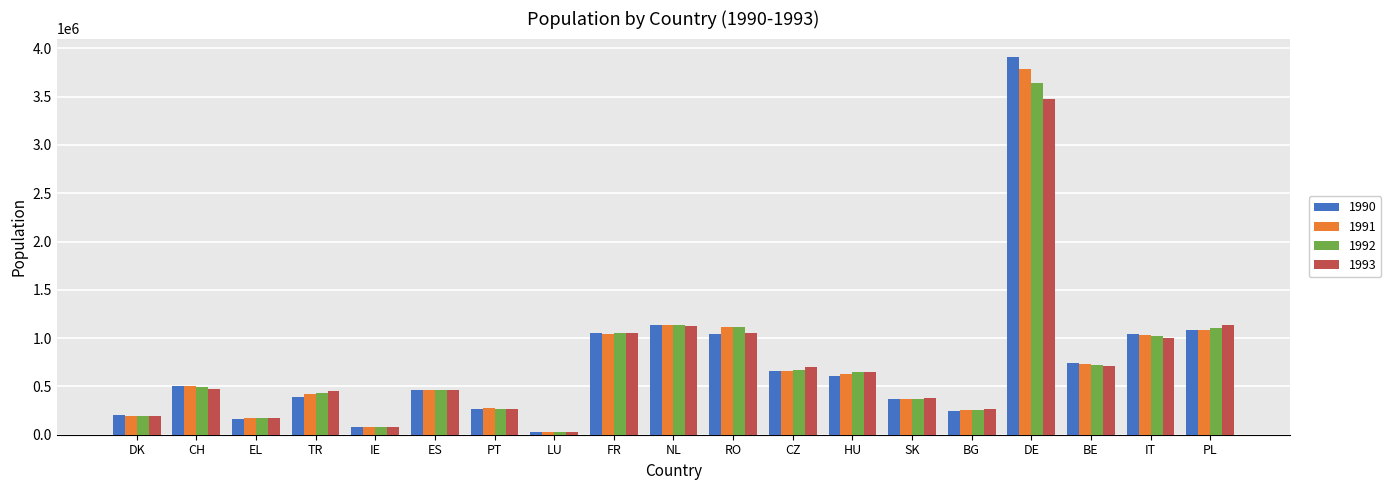

At which category is the sum across all series the highest?

DE